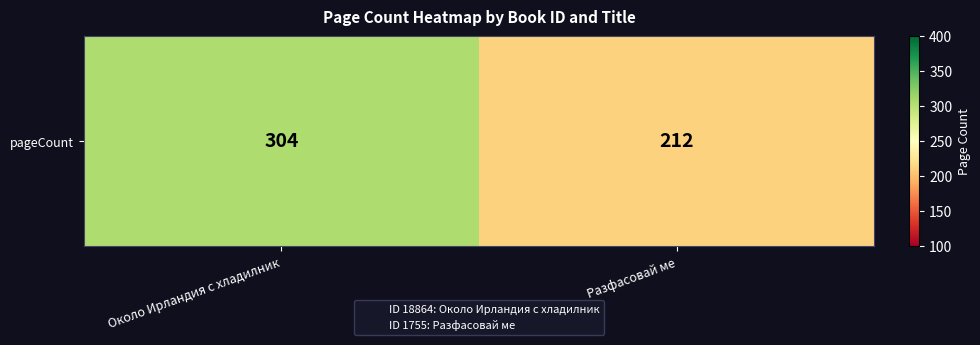

List the labels in order of value, smallest first.

Разфасовай ме, Около Ирландия с хладилник